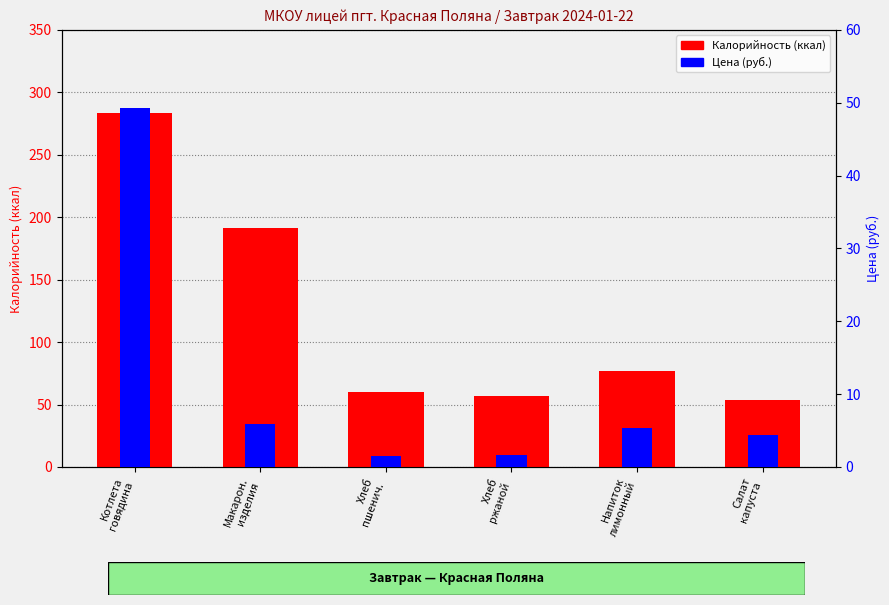

What is the minimum value for Цена (руб.)?

1.5